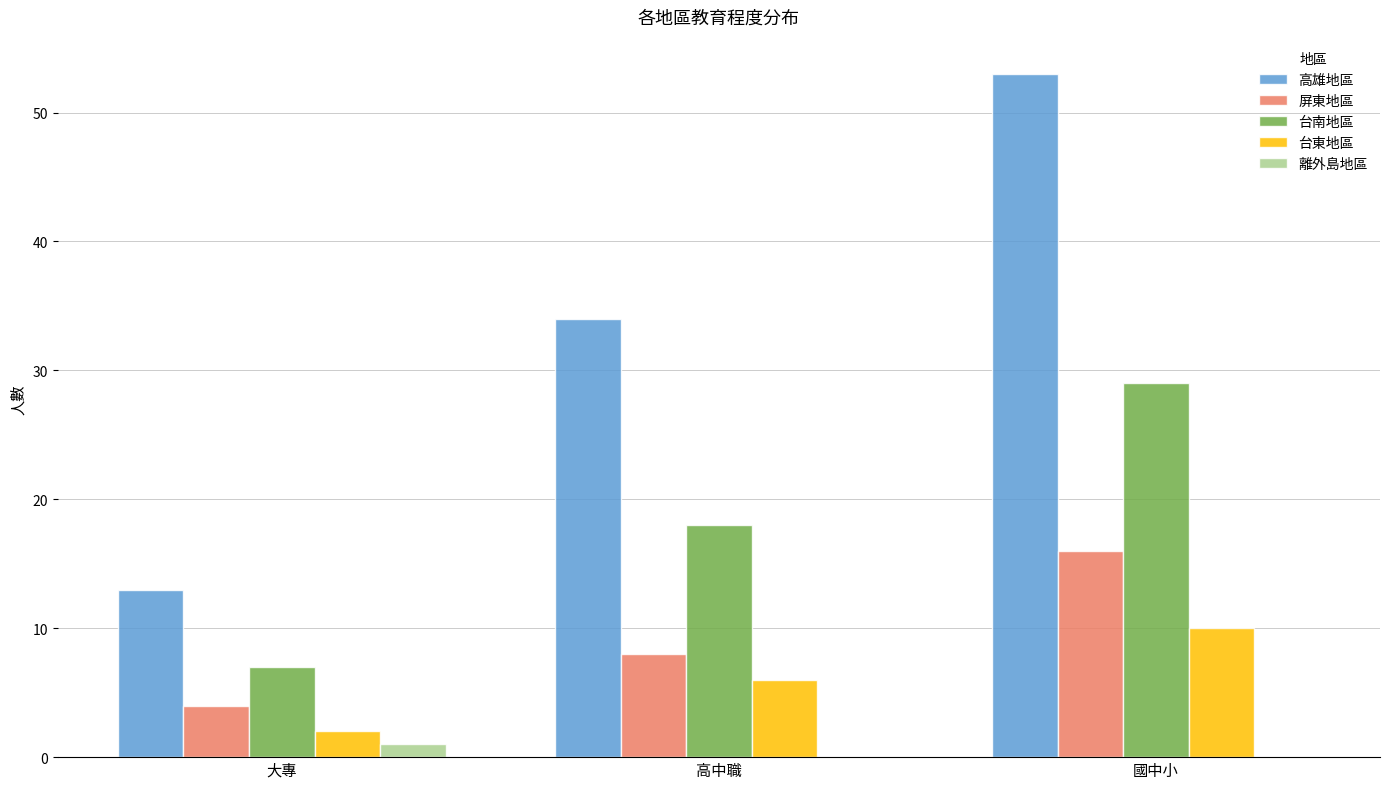

Where is 高雄地區 nearest to the value 33?

高中職